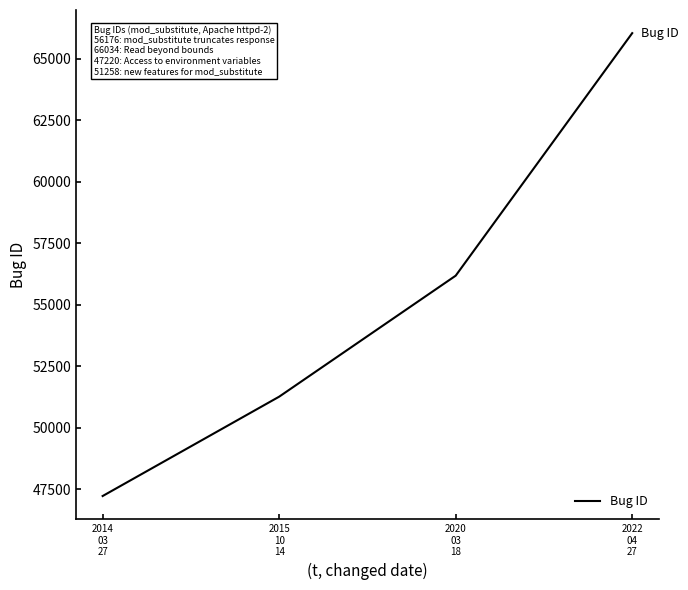

Which label corresponds to the smallest value in the chart?

2014
03
27